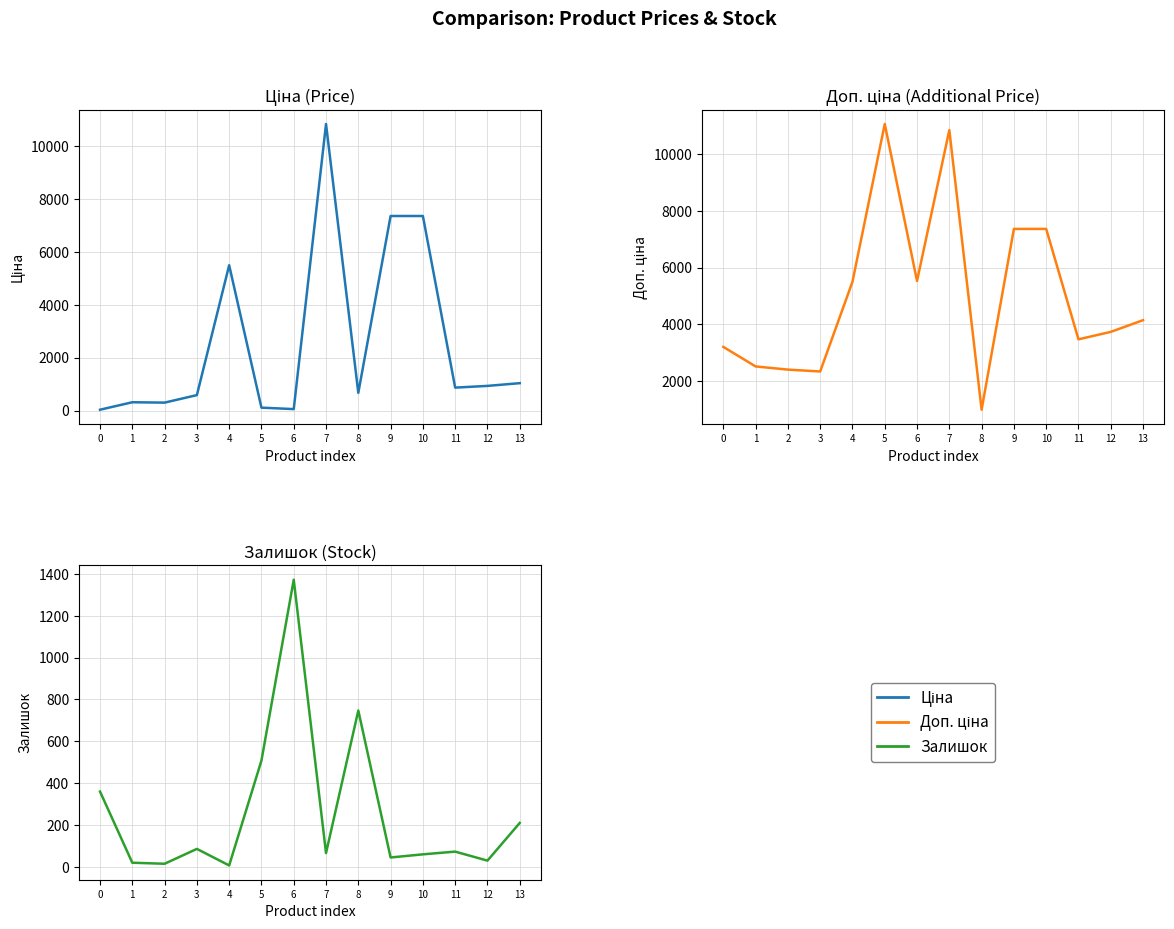

At how many categories does at least one series exceed 8297?

2